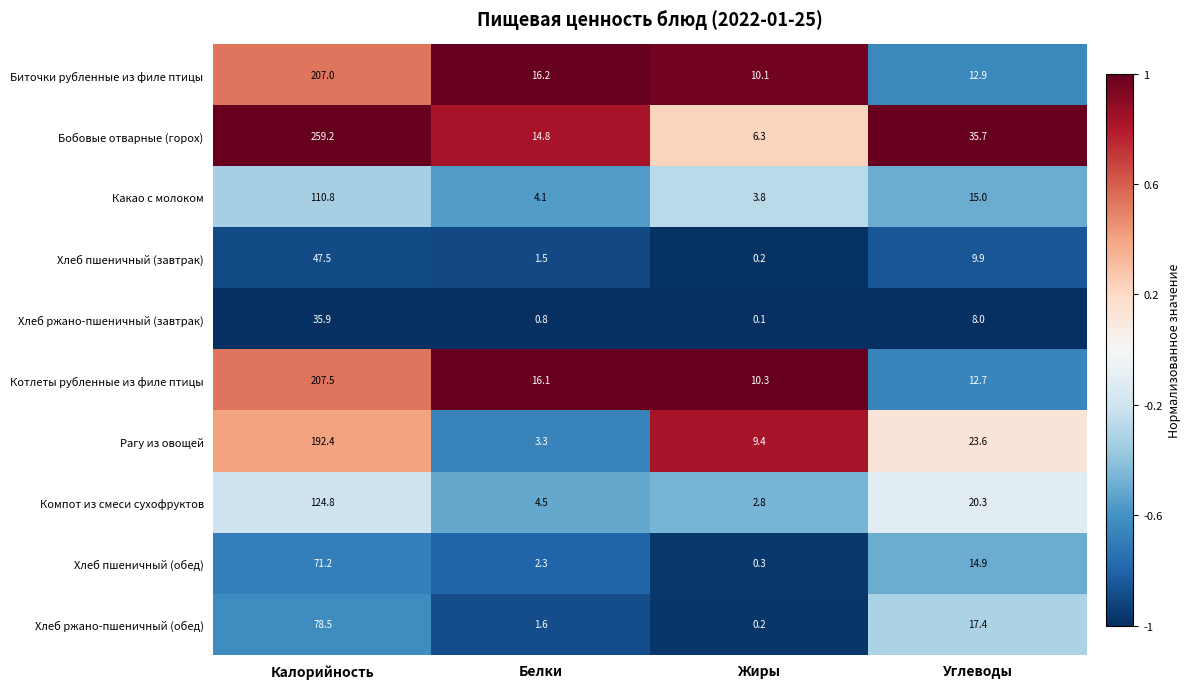

What is the difference between the maximum and minimum values in the Хлеб пшеничный (обед) series?

70.9